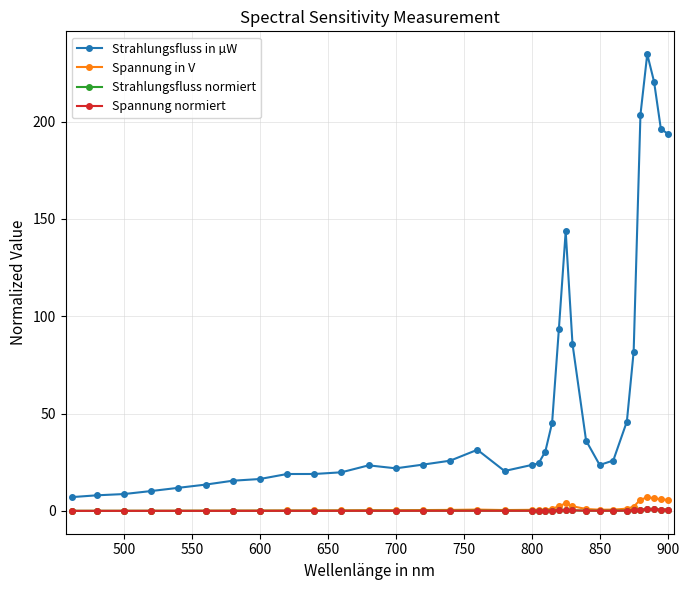

True or false: Spannung in V has more than 0 interior local peaks.

True